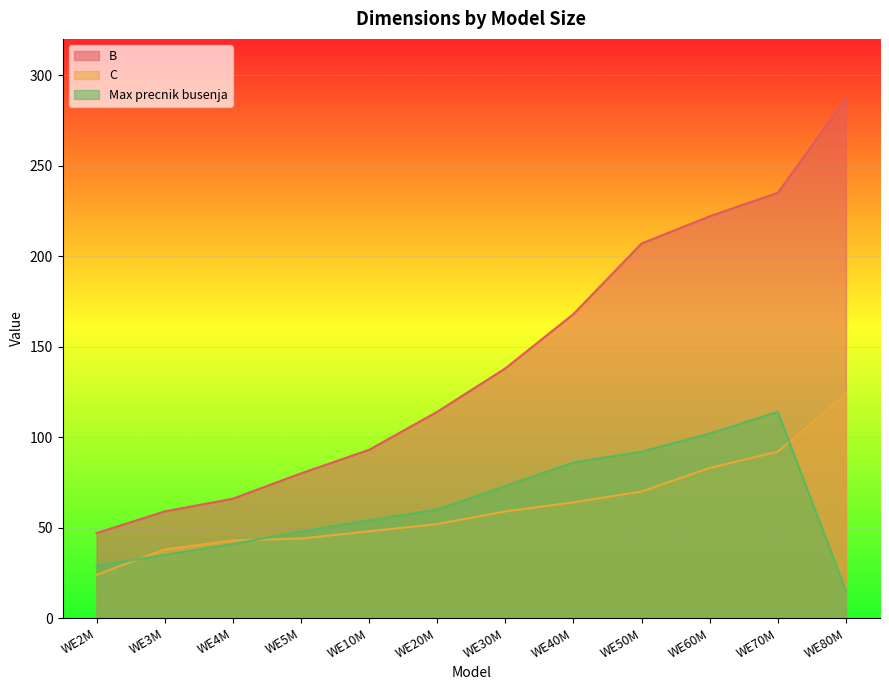

What position from the right is WE2M?

12